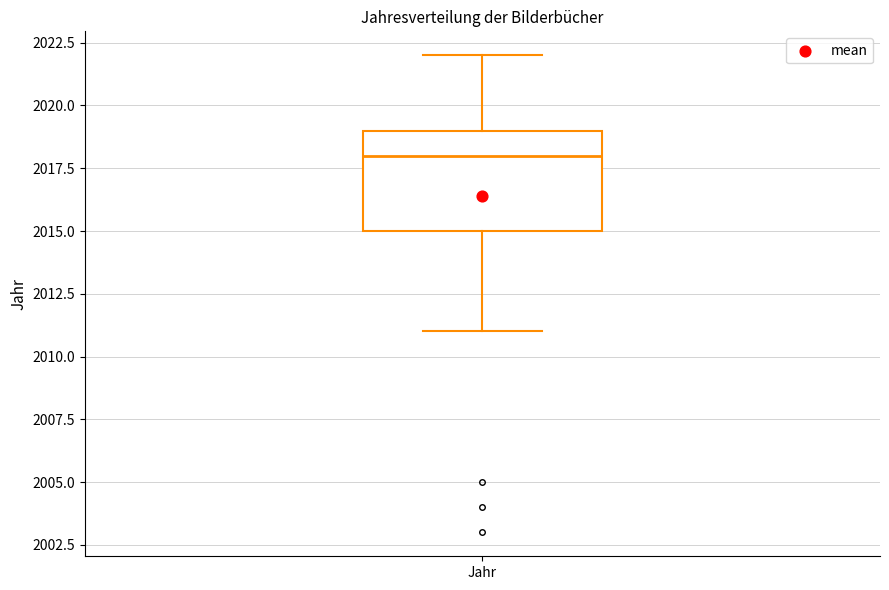

Transcribe this box plot: give where the median line is, the range the box spans, and where the two whiskers end, as read against the y-axis. The values are not printed on the chart, so give them approximately, as read against the axis.

median 2018, box 2015 to 2019, whiskers 2011 to 2022